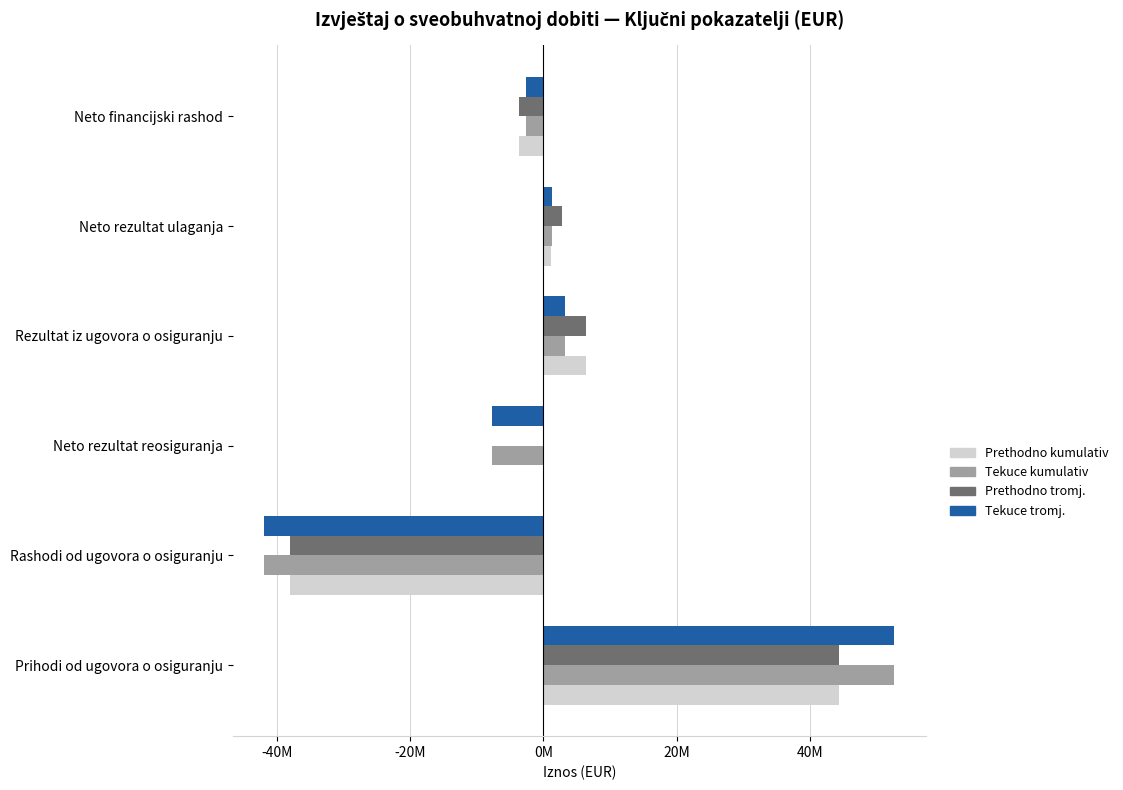

What are all the series names shown in the legend?

Prethodno kumulativ, Tekuce kumulativ, Prethodno tromj., Tekuce tromj.